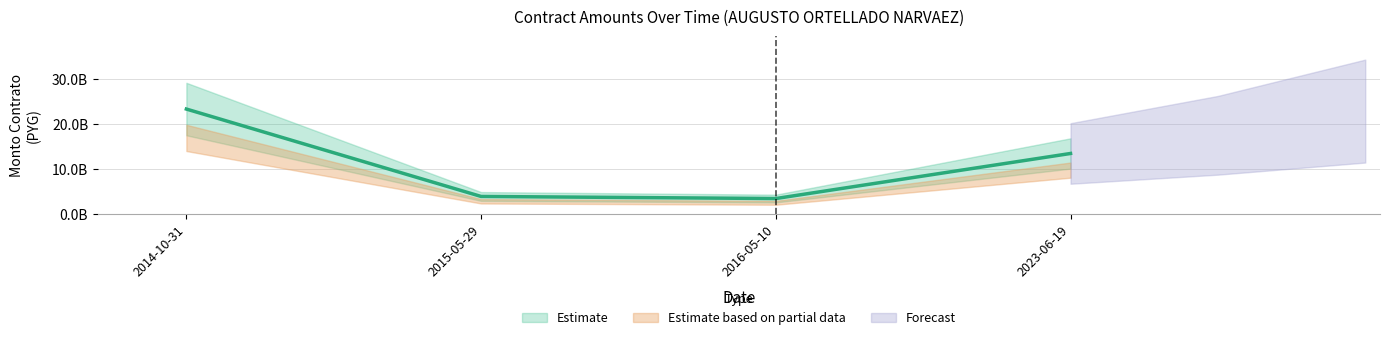

Rank the categories by value from highest to lowest.

2014-10-31, 2023-06-19, 2015-05-29, 2016-05-10